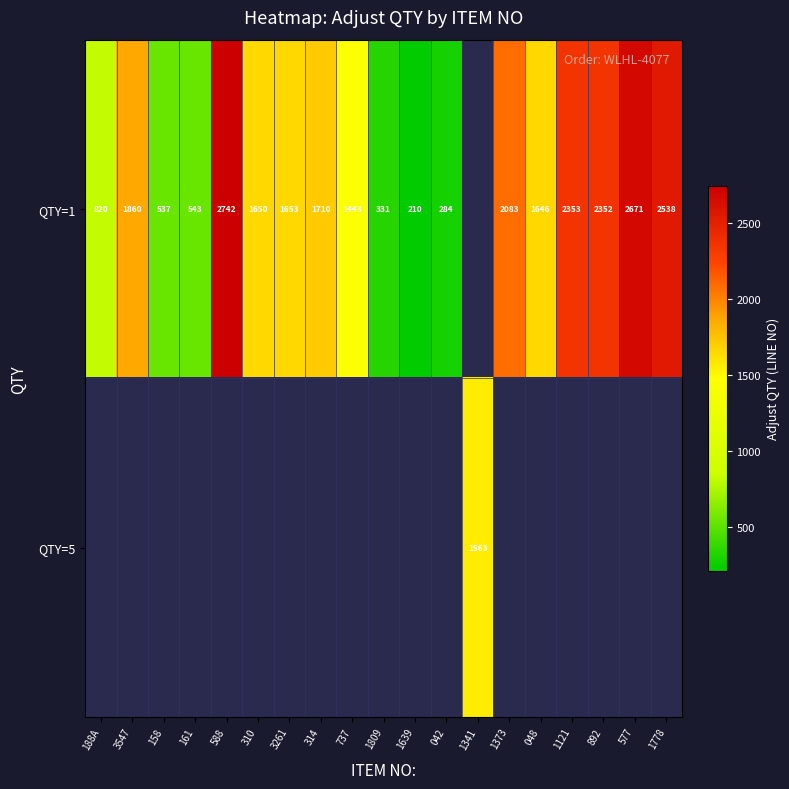

How many values in the row_0 series are below 1653?

9